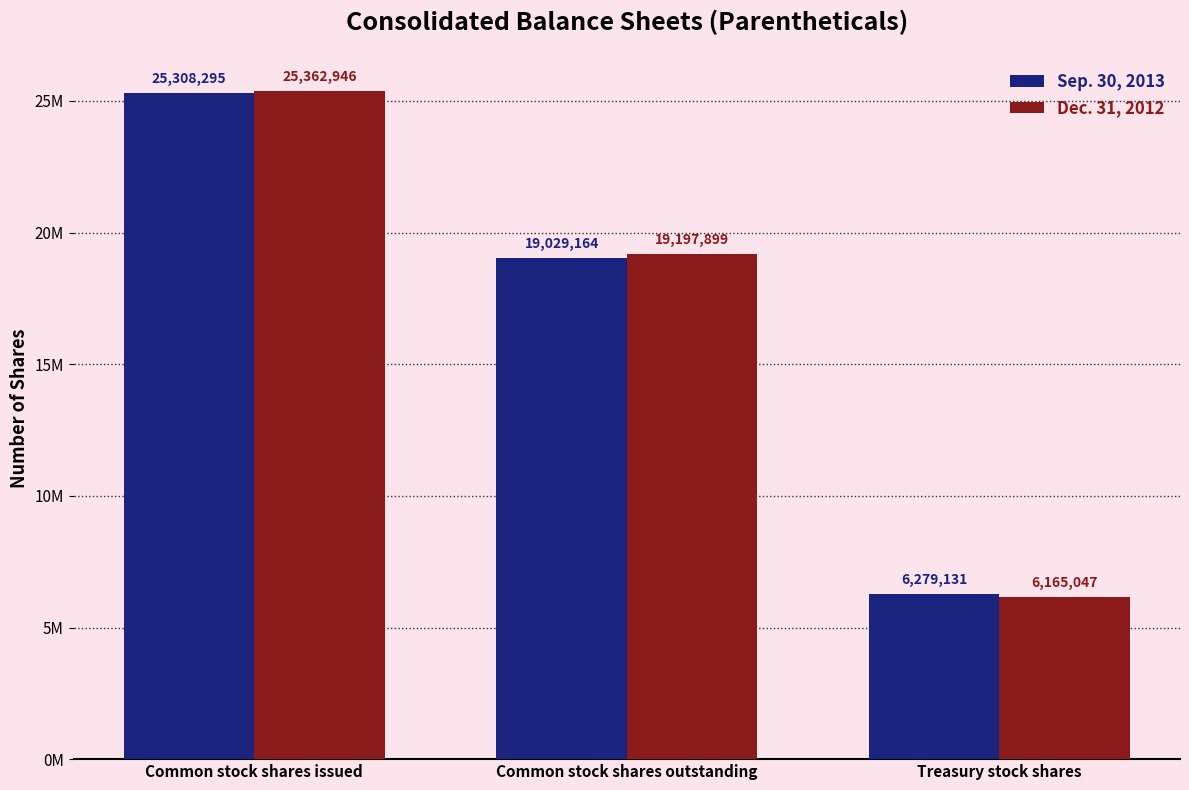

Between Common stock shares outstanding and Common stock shares issued, which is larger?

Common stock shares issued